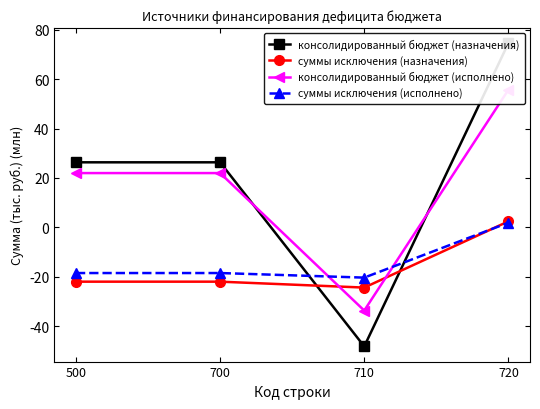

Where does the консолидированный бюджет (назначения) series first go above 26?

500